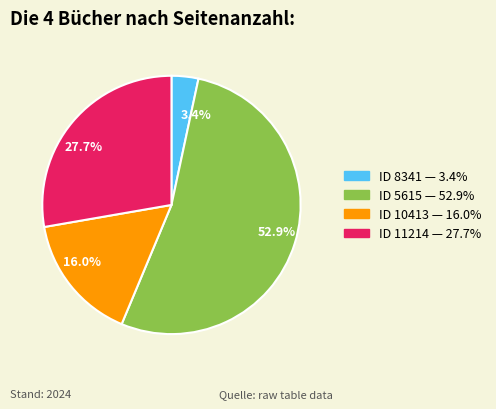

Do 52.9% and 3.4% together represent more than half of the pie?

Yes